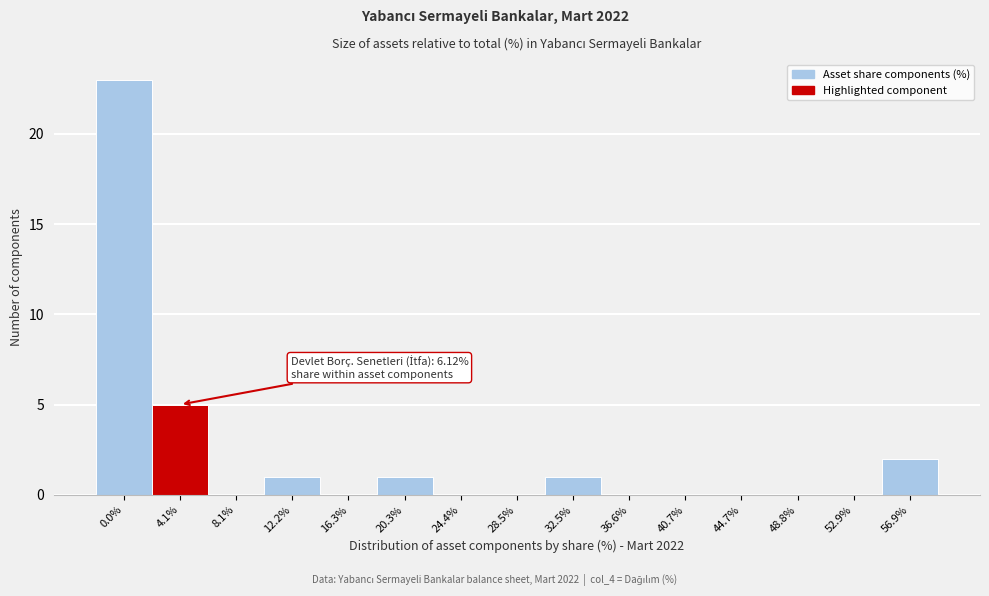

Reading right to left, transcribe all the data shown in this chart.

56.9%=2	52.9%=0	48.8%=0	44.7%=0	40.7%=0	36.6%=0	32.5%=1	28.5%=0	24.4%=0	20.3%=1	16.3%=0	12.2%=1	8.1%=0	4.1%=5	0.0%=23